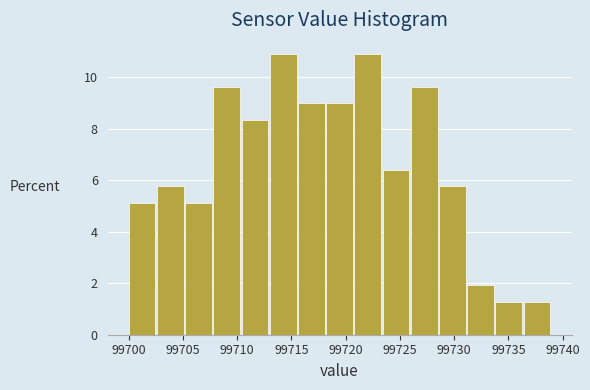

Reading left to right, list every bar in this chart as the range it spans on the x-axis followed by its height. Neither the bar edges nor the heights are printed on the chart, so give them approximately, as read against the axes.

99700.0 to 99702.6: 5.2
99702.6 to 99705.2: 5.8
99705.2 to 99707.8: 5.2
99707.8 to 99710.4: 9.6
99710.4 to 99713.0: 8.4
99713.0 to 99715.6: 10.8
99715.6 to 99718.2: 9.0
99718.2 to 99720.8: 9.0
99720.8 to 99723.4: 10.8
99723.4 to 99726.0: 6.4
99726.0 to 99728.6: 9.6
99728.6 to 99731.2: 5.8
99731.2 to 99733.8: 2.0
99733.8 to 99736.4: 1.2
99736.4 to 99739.0: 1.2